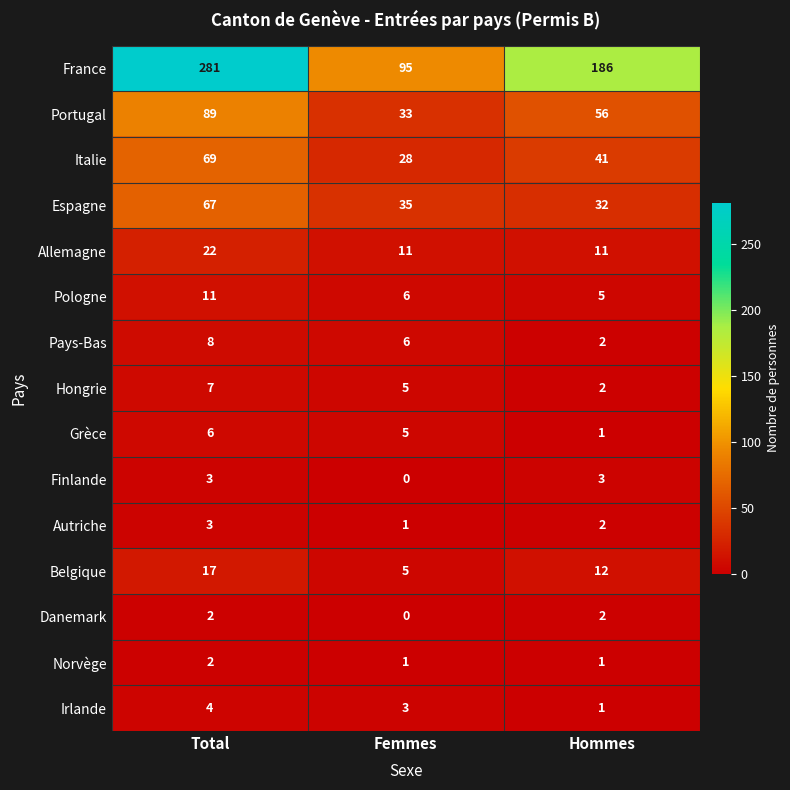

What is the difference between the maximum and minimum values in the France series?

186